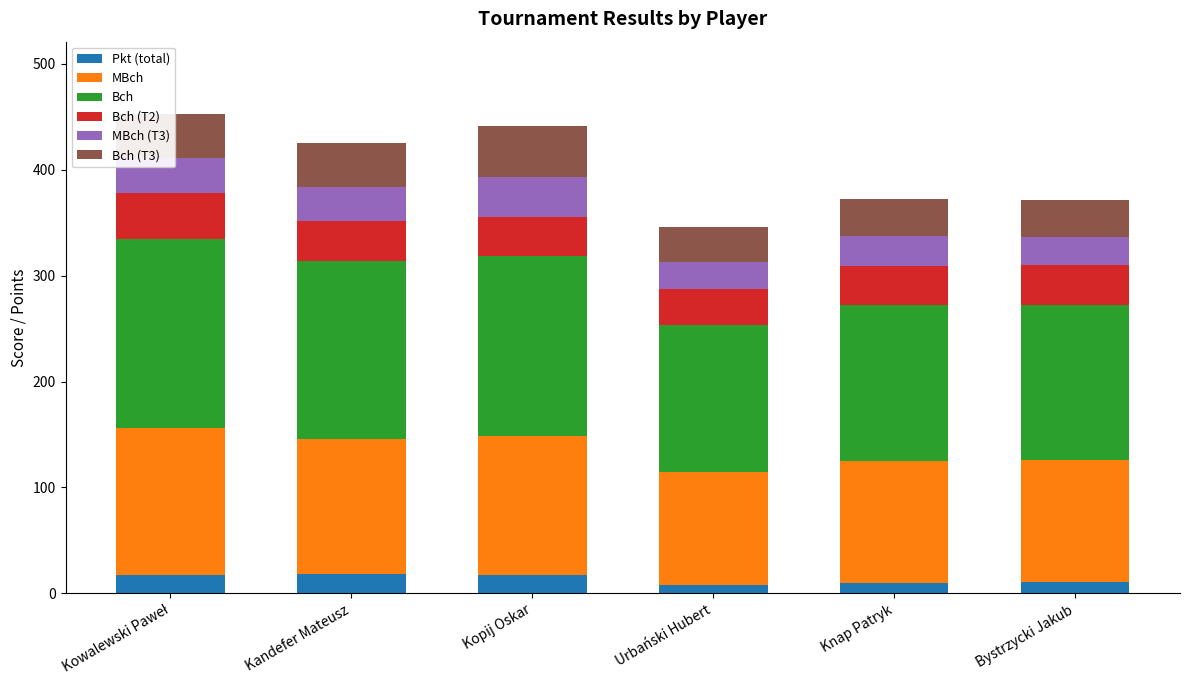

Are the bars grouped side by side (vs. stacked)?

No